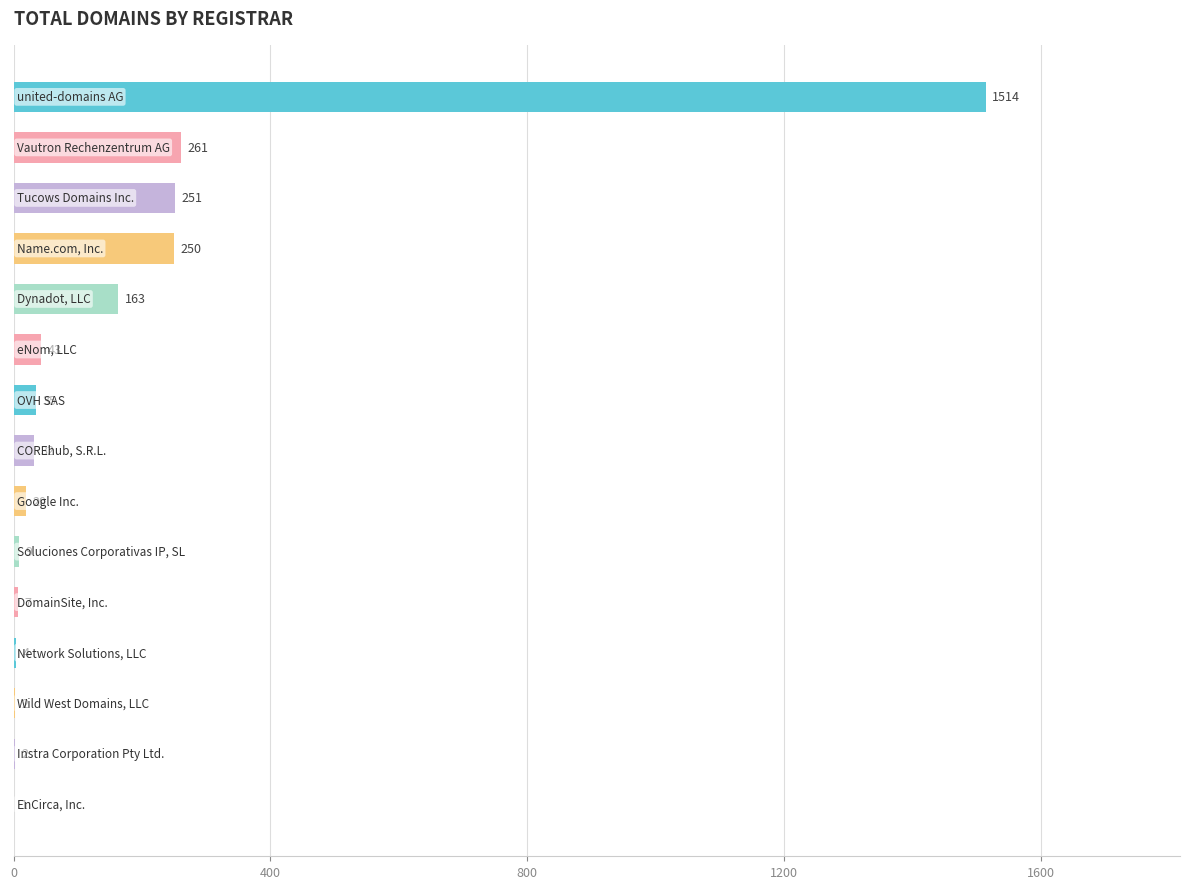

What is the greatest value displayed?

1514